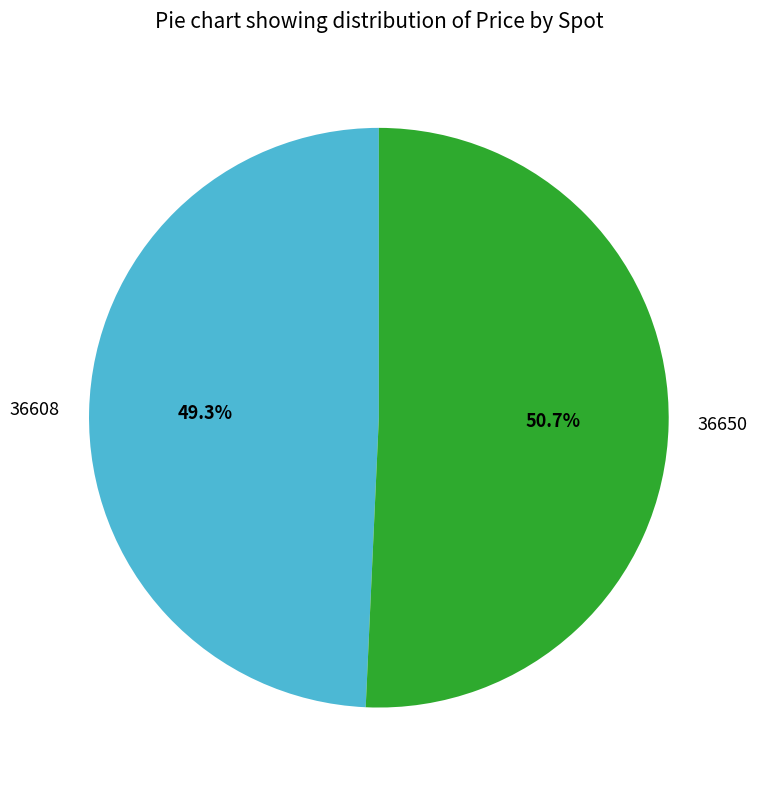

Rank the categories by value from highest to lowest.

36650, 36608